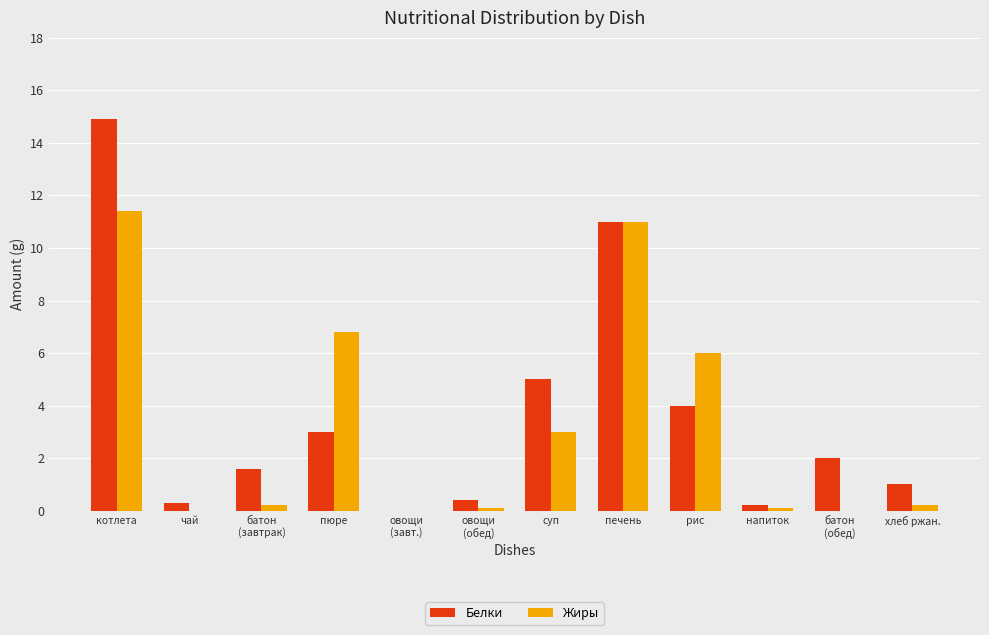

Is it true that Белки equals 11.0 at печень?

True